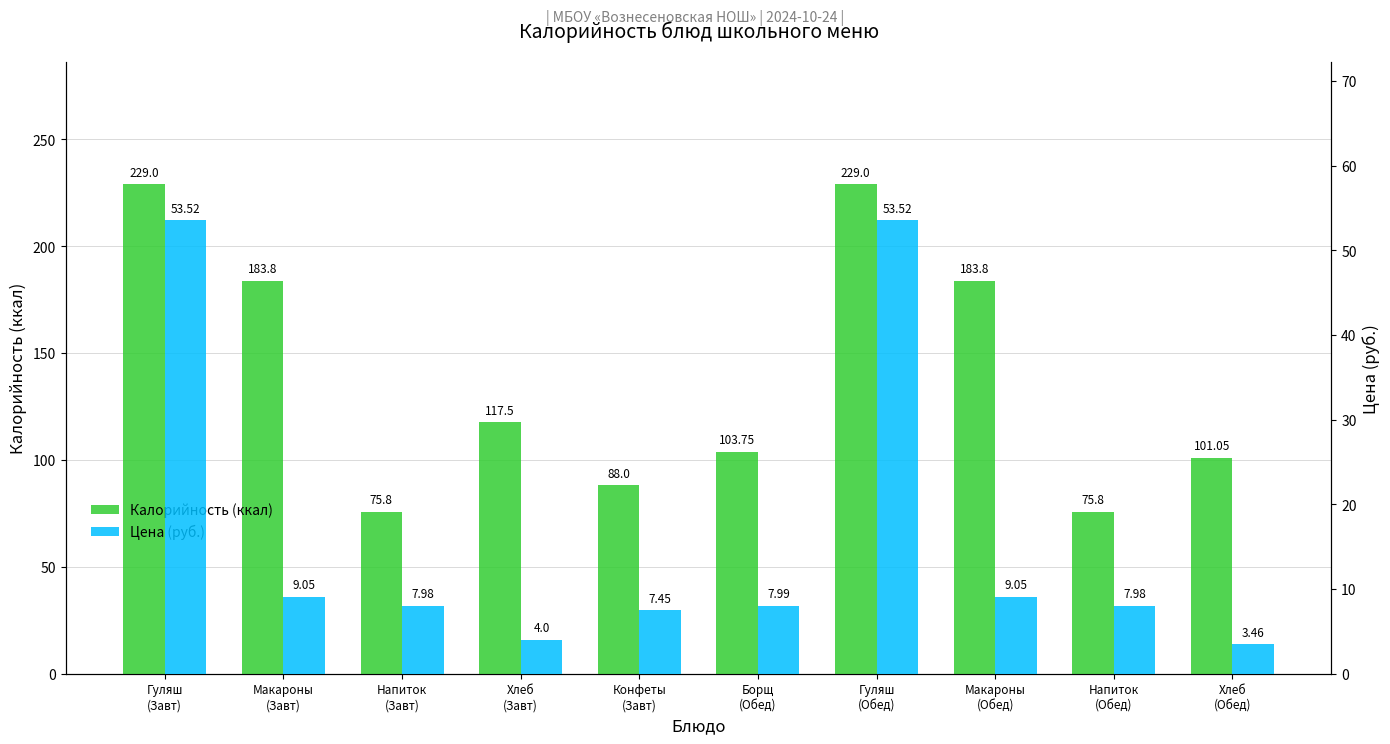

Is it true that Калорийность (ккал) equals 147.9 at Конфеты
(Завт)?

False